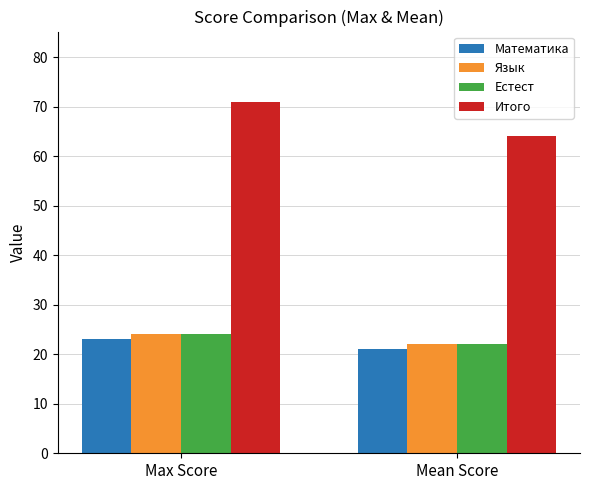

List the labels in order of Язык value, largest first.

Max Score, Mean Score